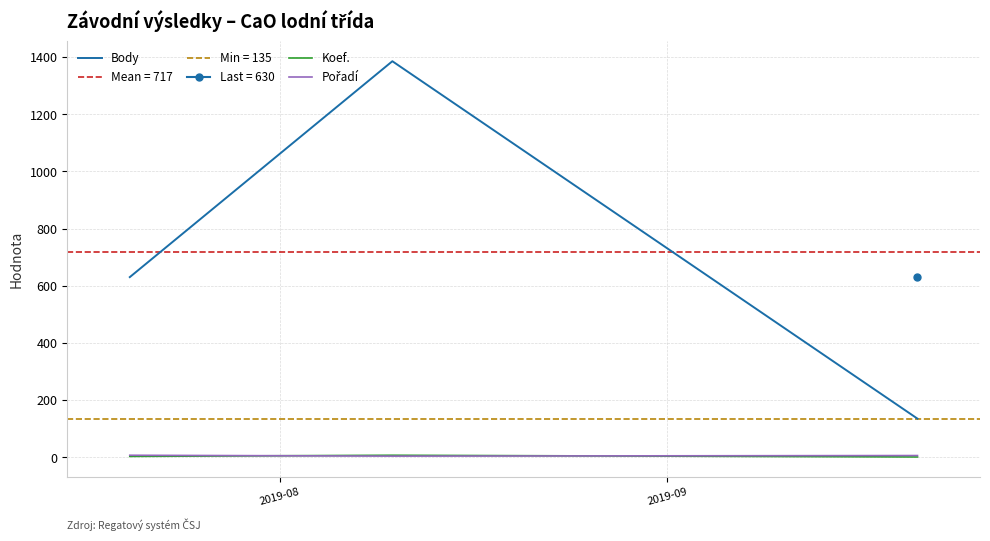

Rank the series by their maximum value, from highest to lowest.

Body, Koef., Pořadí